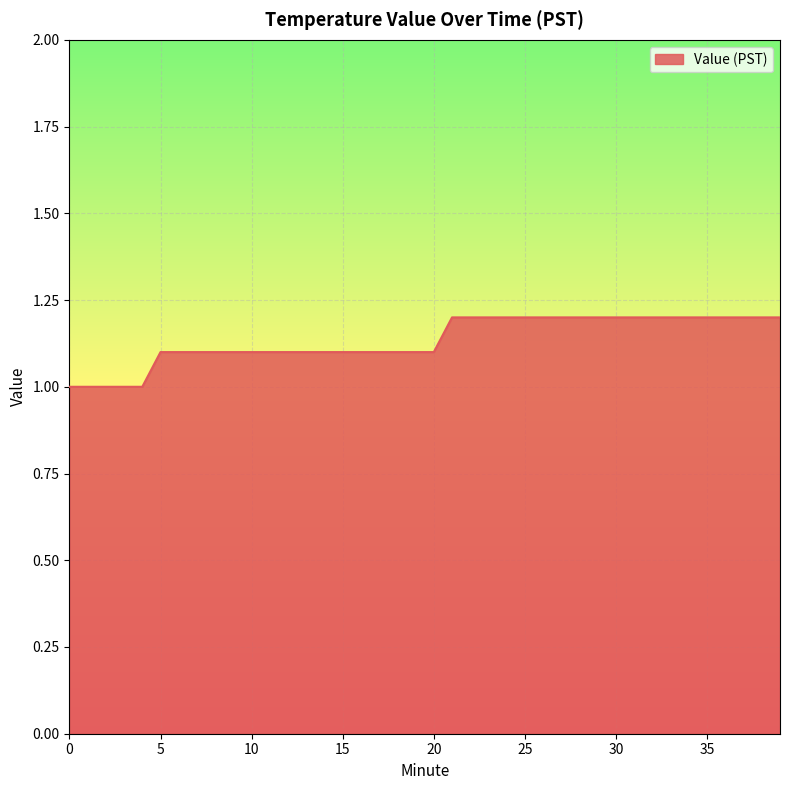

How many lines are shown in the chart?

1